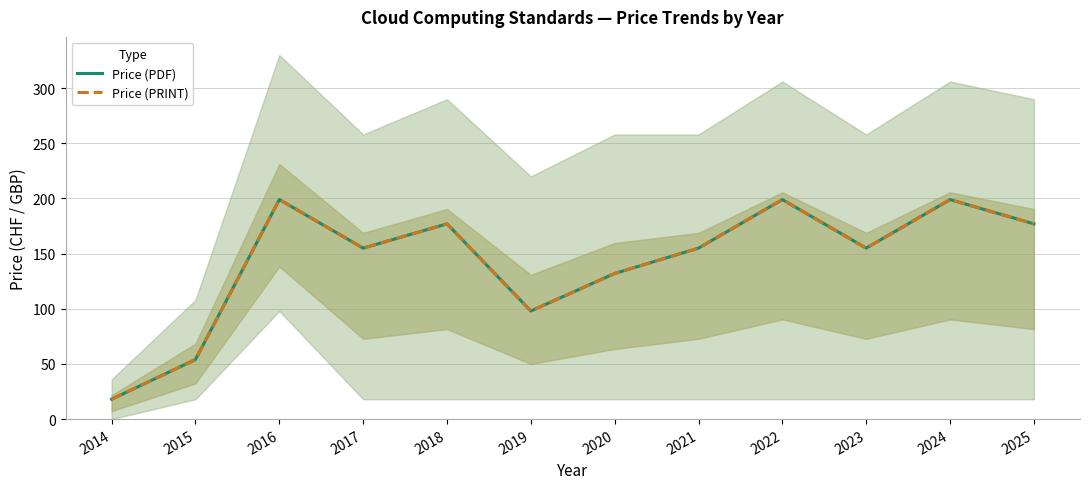

What is the maximum value for Price (PRINT)?

199